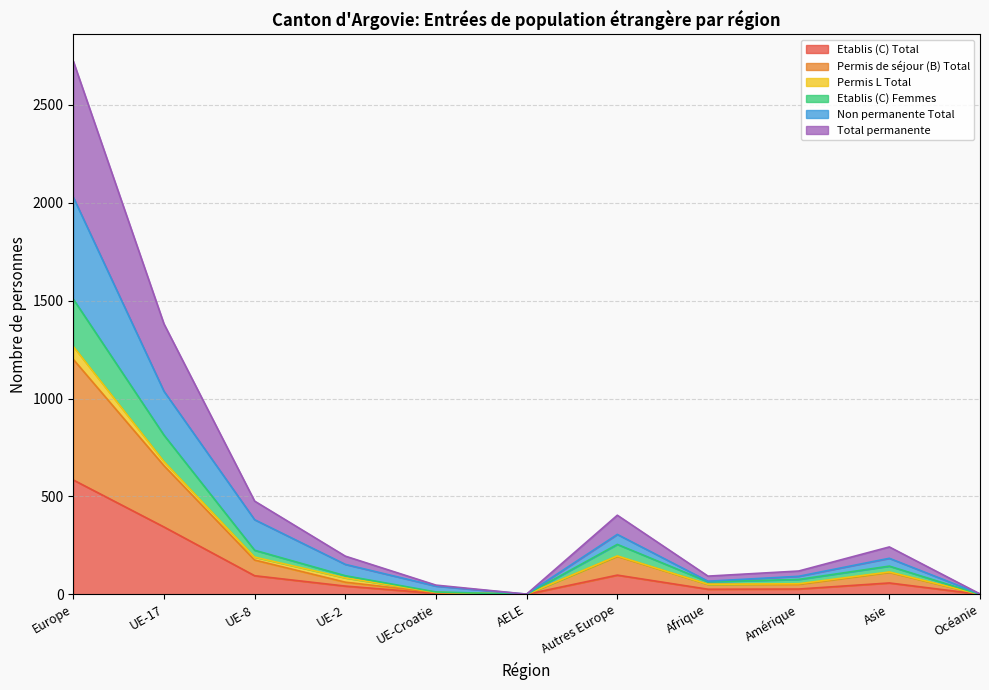

Which category has the highest value in the Etablis (C) Total series?

Europe